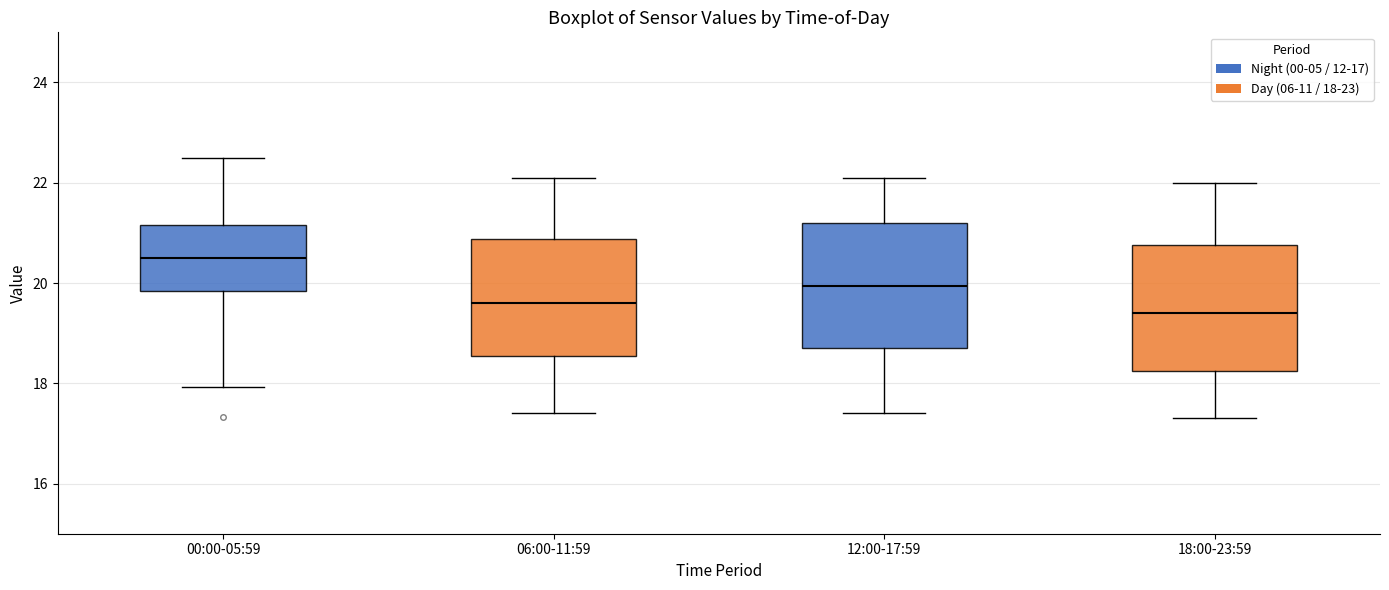

Reading left to right, transcribe this box plot: for each box, give where its median line is, the range the box spans, and where its two whiskers end, as read against the y-axis. The values are not printed on the chart, so give them approximately, as read against the axis.

00:00-05:59: median 20.4, box 19.8 to 21.2, whiskers 18.0 to 22.6
06:00-11:59: median 19.6, box 18.6 to 20.8, whiskers 17.4 to 22.2
12:00-17:59: median 20.0, box 18.8 to 21.2, whiskers 17.4 to 22.2
18:00-23:59: median 19.4, box 18.2 to 20.8, whiskers 17.4 to 22.0